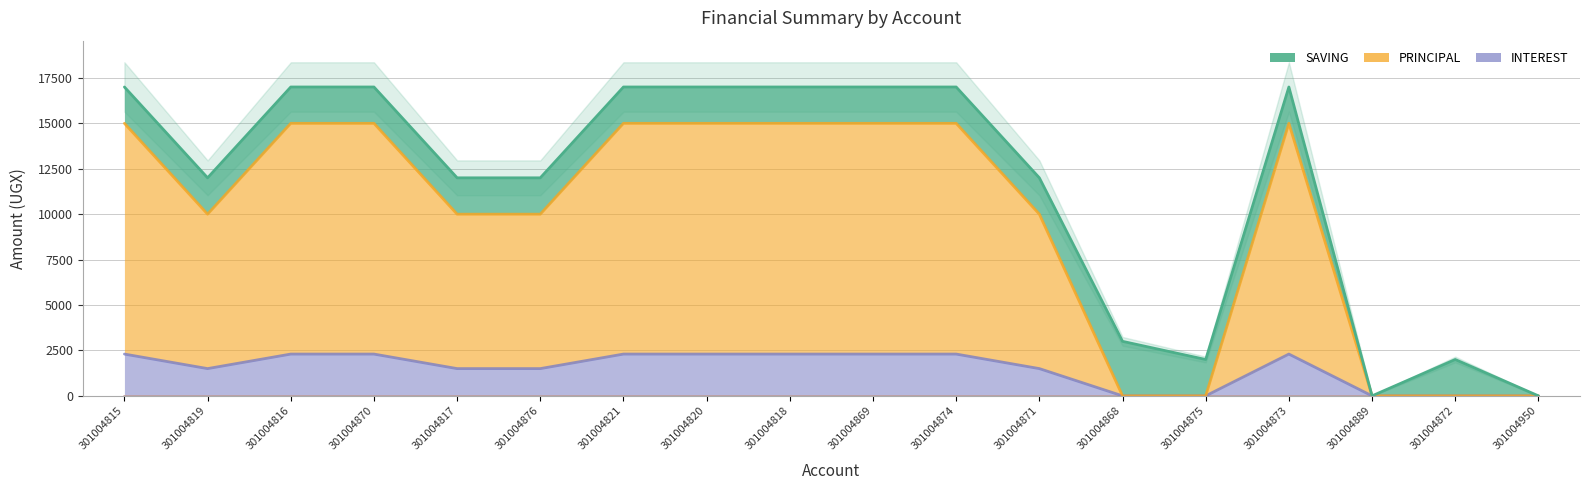

Reading left to right, extract all data points from this chart.

SAVING: 2000	2000	2000	2000	2000	2000	2000	2000	2000	2000	2000	2000	3000	2000	2000	0	2000	0
PRINCIPAL: 12700	8500	12700	12700	8500	8500	12700	12700	12700	12700	12700	8500	0	0	12700	0	0	0
INTEREST: 2300	1500	2300	2300	1500	1500	2300	2300	2300	2300	2300	1500	0	0	2300	0	0	0
SHARES: 0	0	0	0	0	0	0	0	0	0	0	0	0	0	0	0	0	0
FINES: 0	0	0	0	0	0	0	0	0	0	0	0	0	0	0	0	0	0